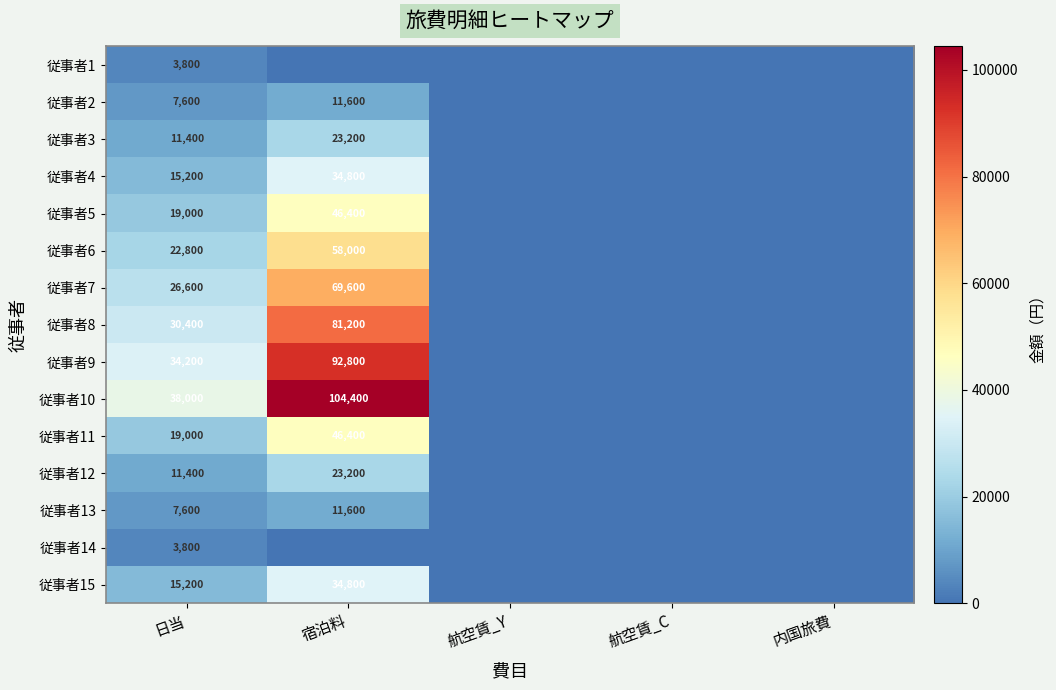

Is it true that 従事者2 equals 9995 at 日当?

False